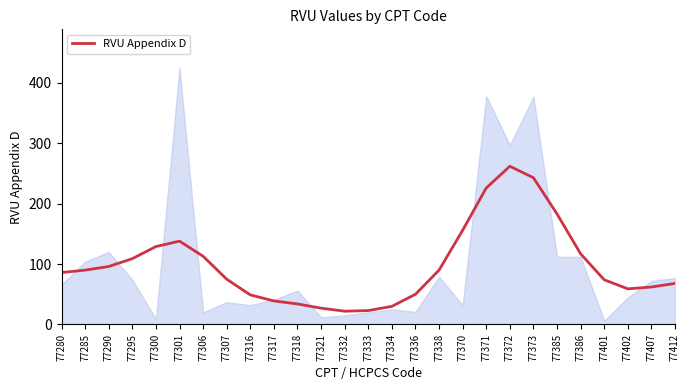

Reading left to right, extract all data points from this chart.

86	90	96	109	129	138	113	75	49	39	34	27	22	23	30	50	90	156	226	262	243	183	117	74	59	62	68